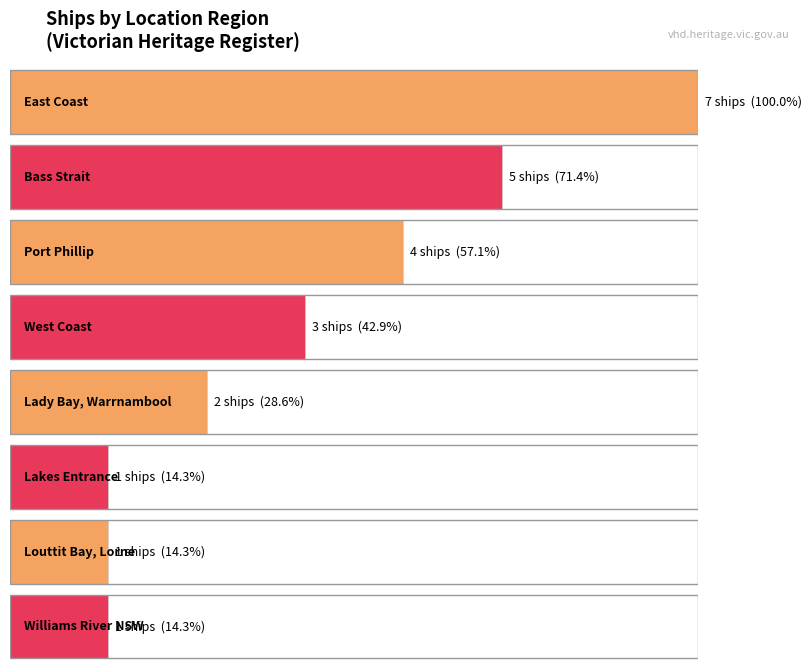

What position from the left is Bass Strait?

2